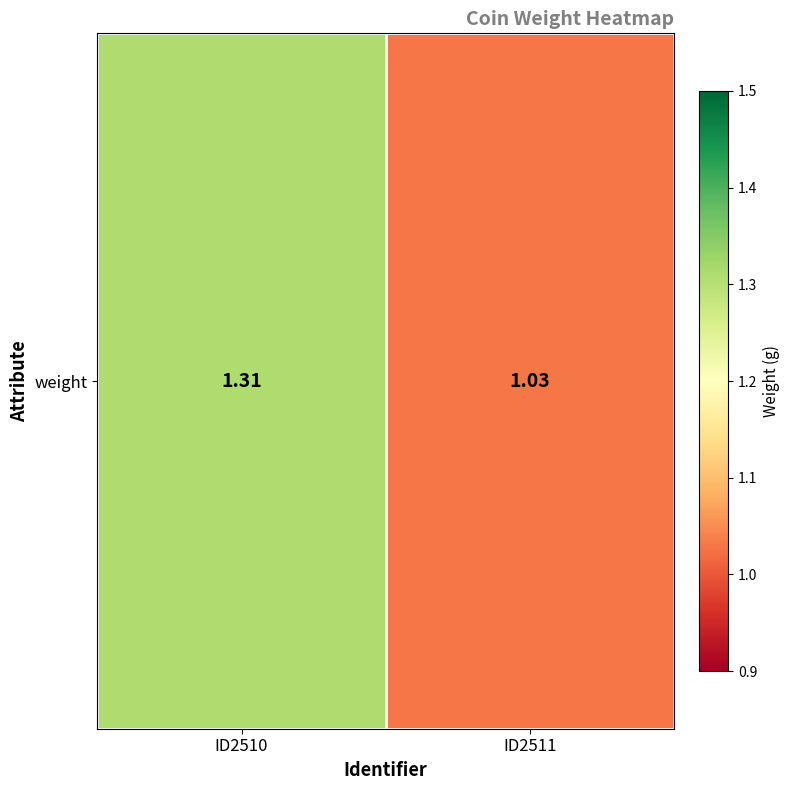

Reading right to left, list all the values displayed in this chart.

ID2511=1.0	ID2510=1.3